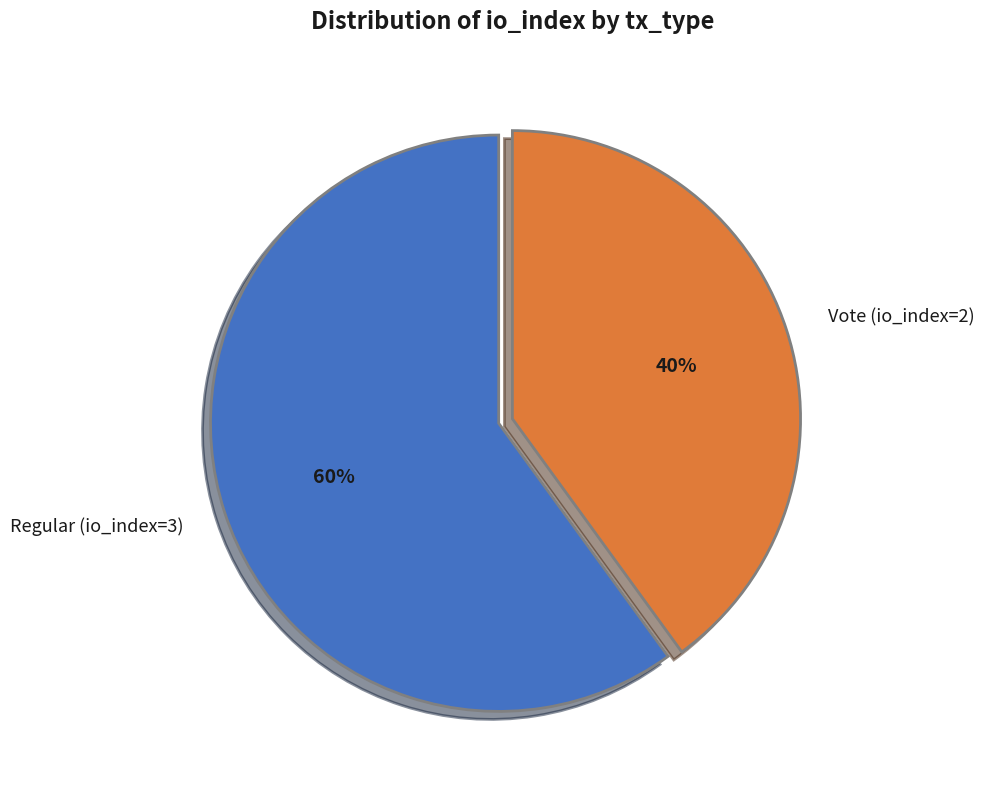

Do Vote (io_index=2) and Regular (io_index=3) together represent more than half of the pie?

Yes